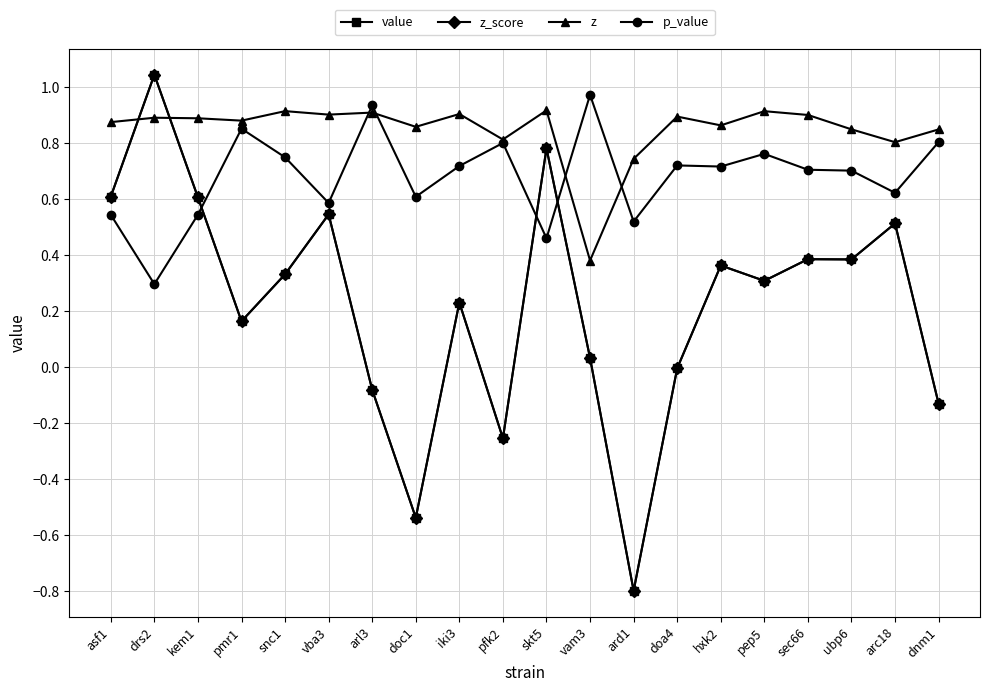

What is the difference between the value values at pep5 and arl3?

0.4